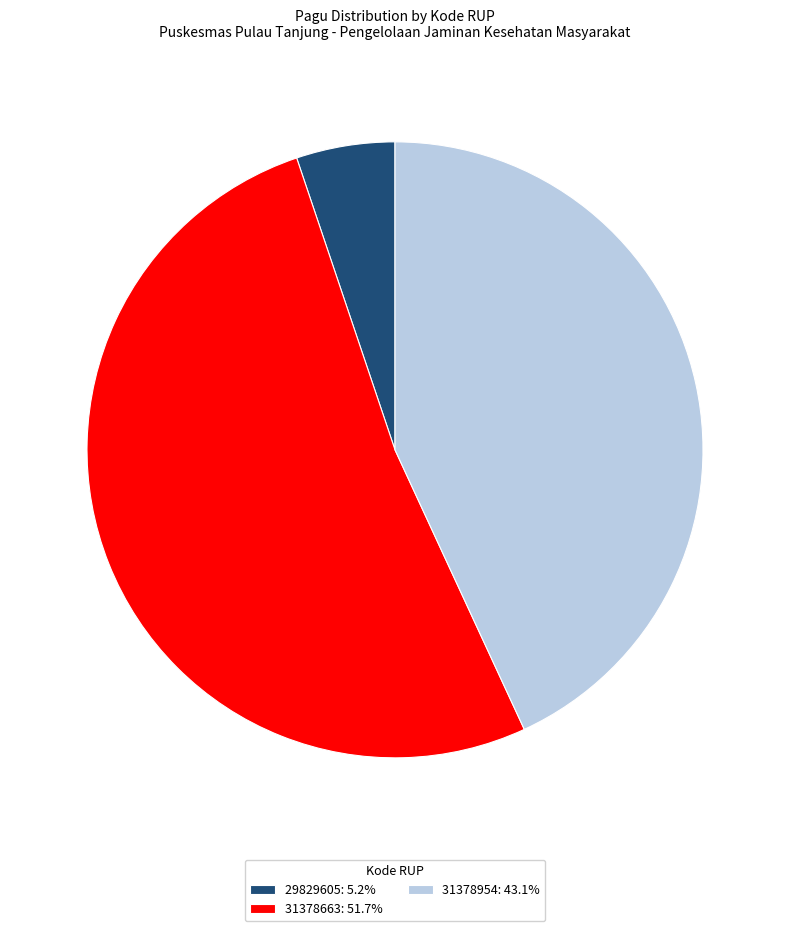

Between 29829605 and 31378663, which is larger?

31378663